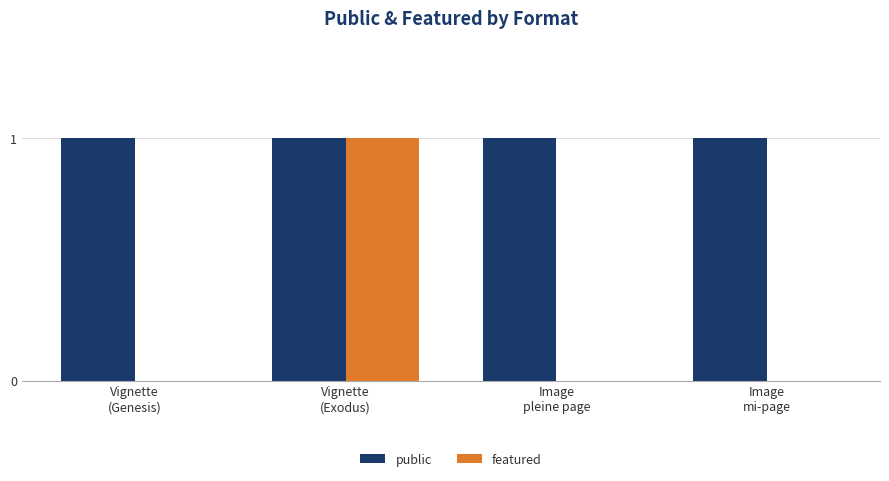

The value of featured at Image
mi-page is 0. True or false?

True